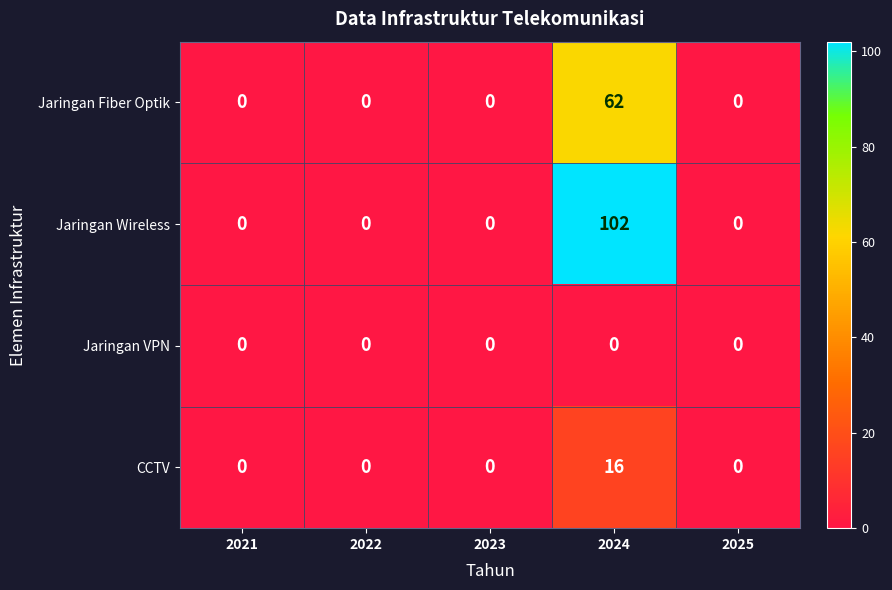

What is the maximum value shown in the chart?

102